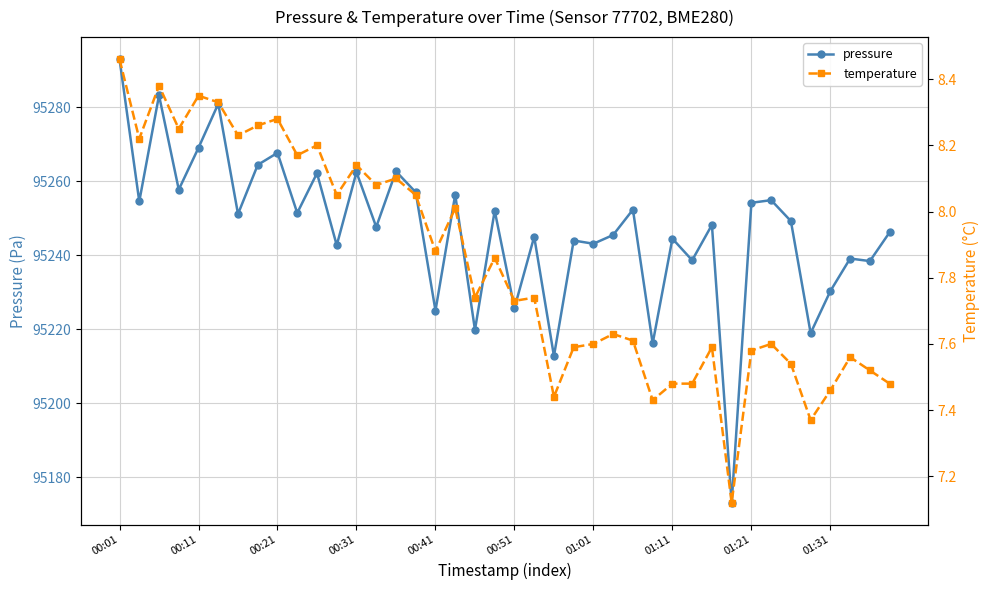

At which label is pressure closest to 95233?

01:31